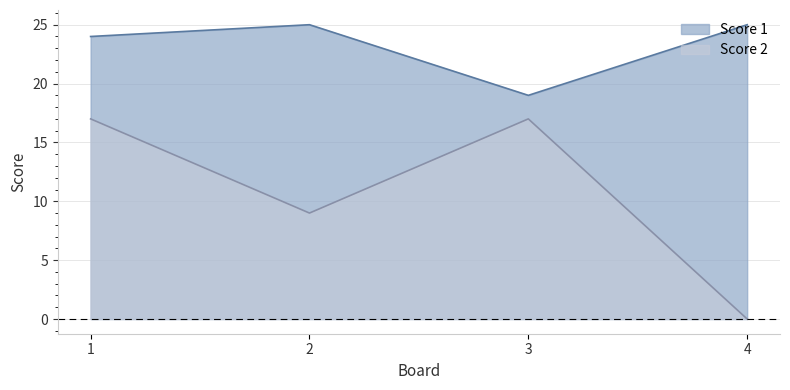

Which series has the widest spread of values?

Score 2